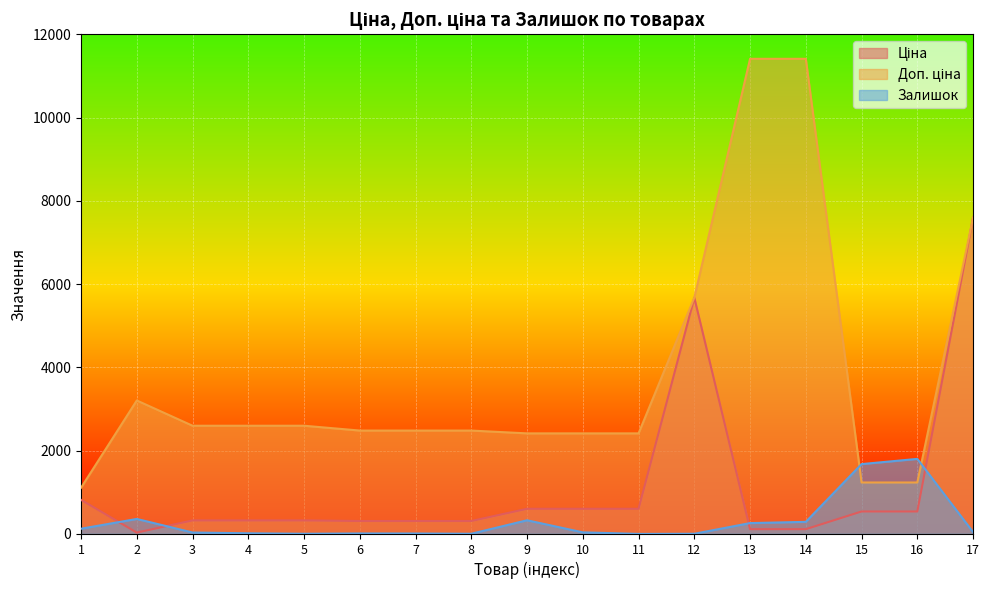

What is the total value across all series at 15?

3451.4